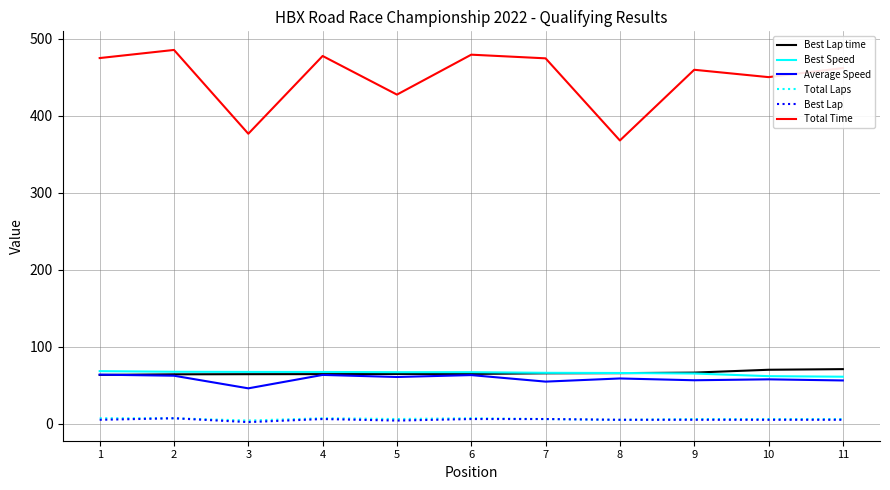

What is the spread (max minus min) of values at 7?

468.6